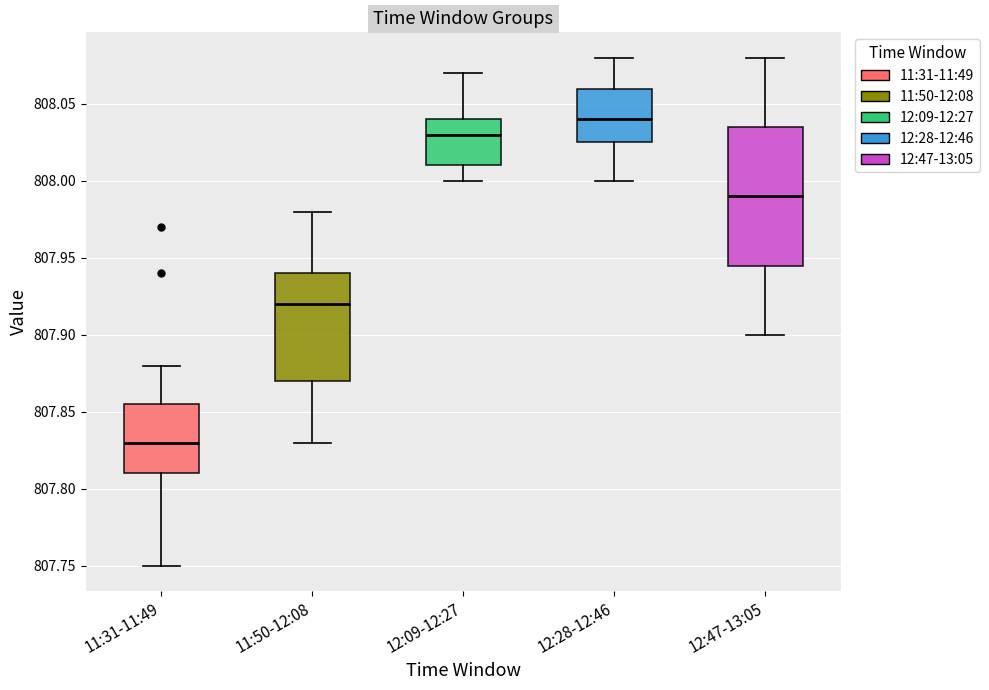

Reading left to right, read every box against the y-axis: the position of its median line, the range the box covers, and the ends of its whiskers. The values are not printed on the chart, so give them approximately, as read against the axis.

11:31-11:49: median 807.830, box 807.810 to 807.855, whiskers 807.750 to 807.880
11:50-12:08: median 807.920, box 807.870 to 807.940, whiskers 807.830 to 807.980
12:09-12:27: median 808.030, box 808.010 to 808.040, whiskers 808.000 to 808.070
12:28-12:46: median 808.040, box 808.025 to 808.060, whiskers 808.000 to 808.080
12:47-13:05: median 807.990, box 807.945 to 808.035, whiskers 807.900 to 808.080